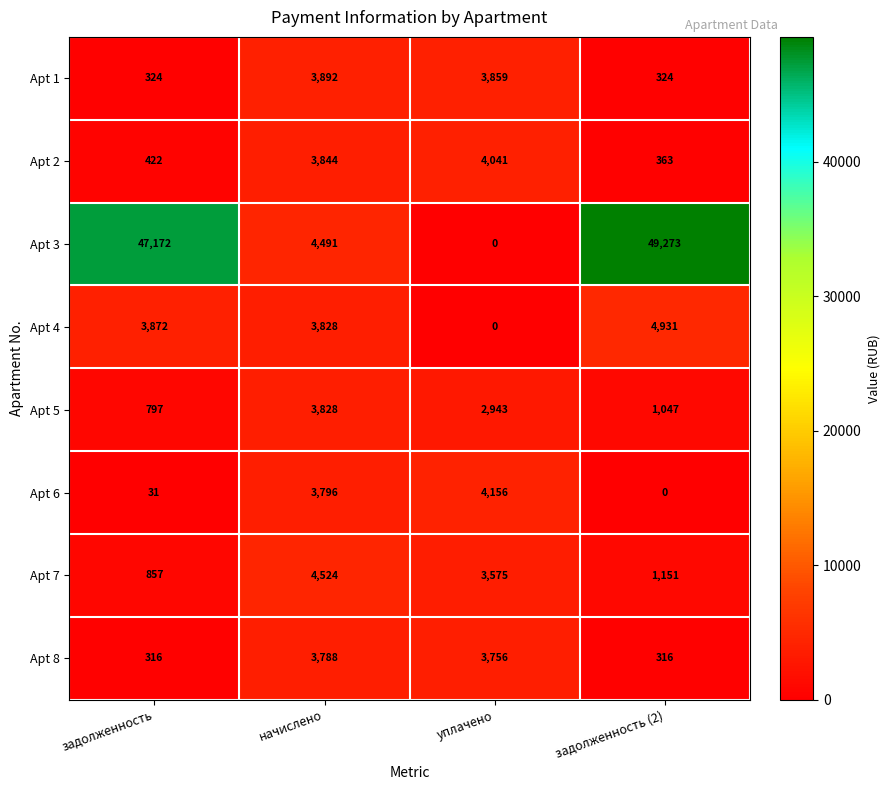

Which category has the highest value across all series?

задолженность (2)